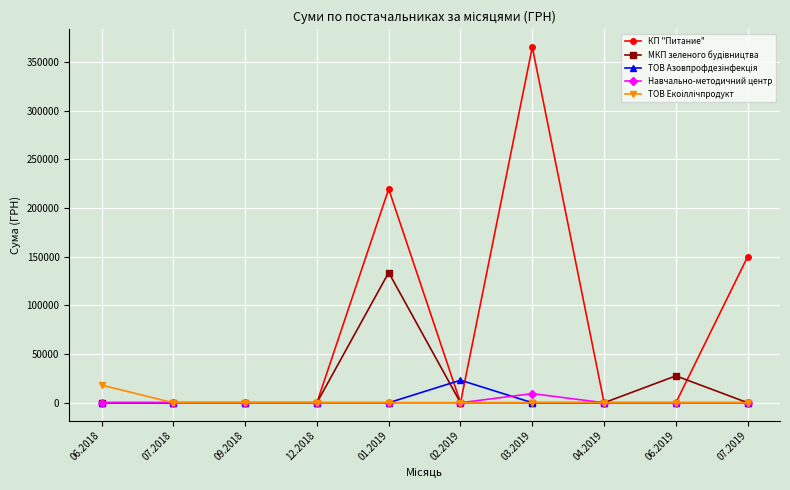

Read the КП "Питание" value at 03.2019.

365484.0